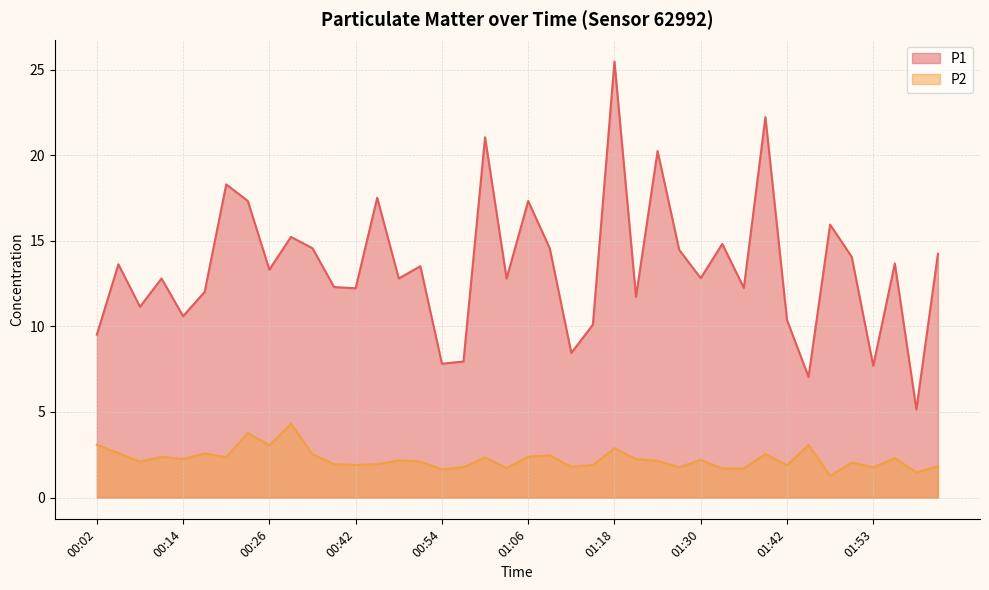

What is the value of the P1 point at the 4th from the left?

12.8